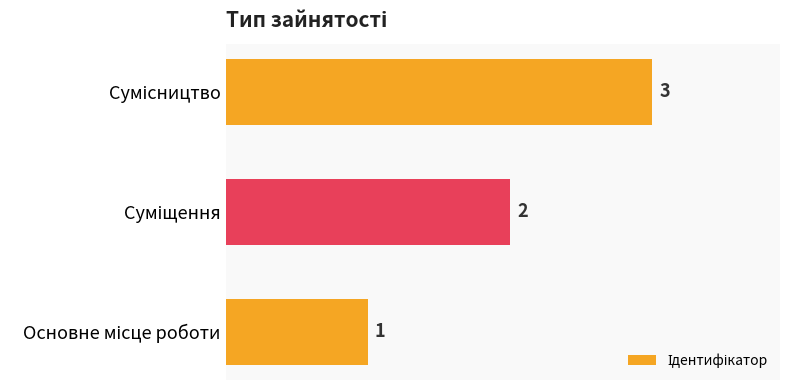

What is the maximum value shown in the chart?

3